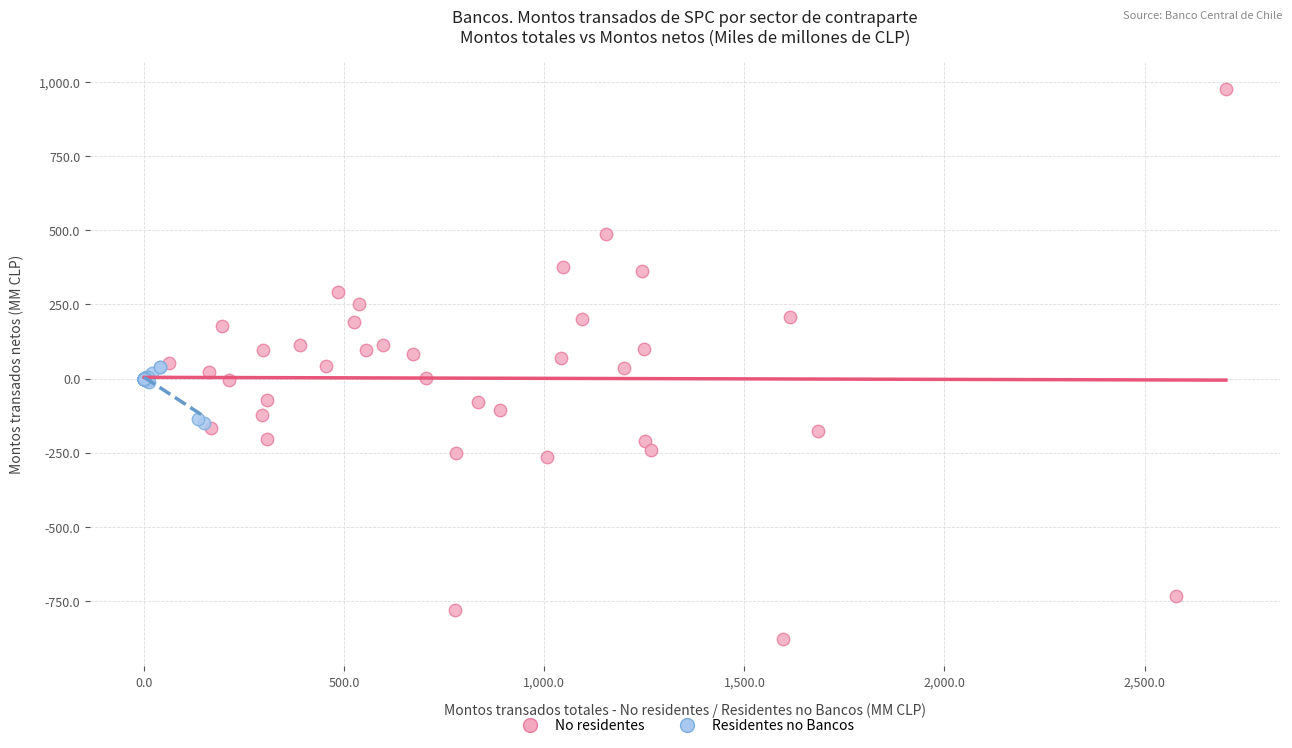

Which series contains the lowest Y value?

No residentes